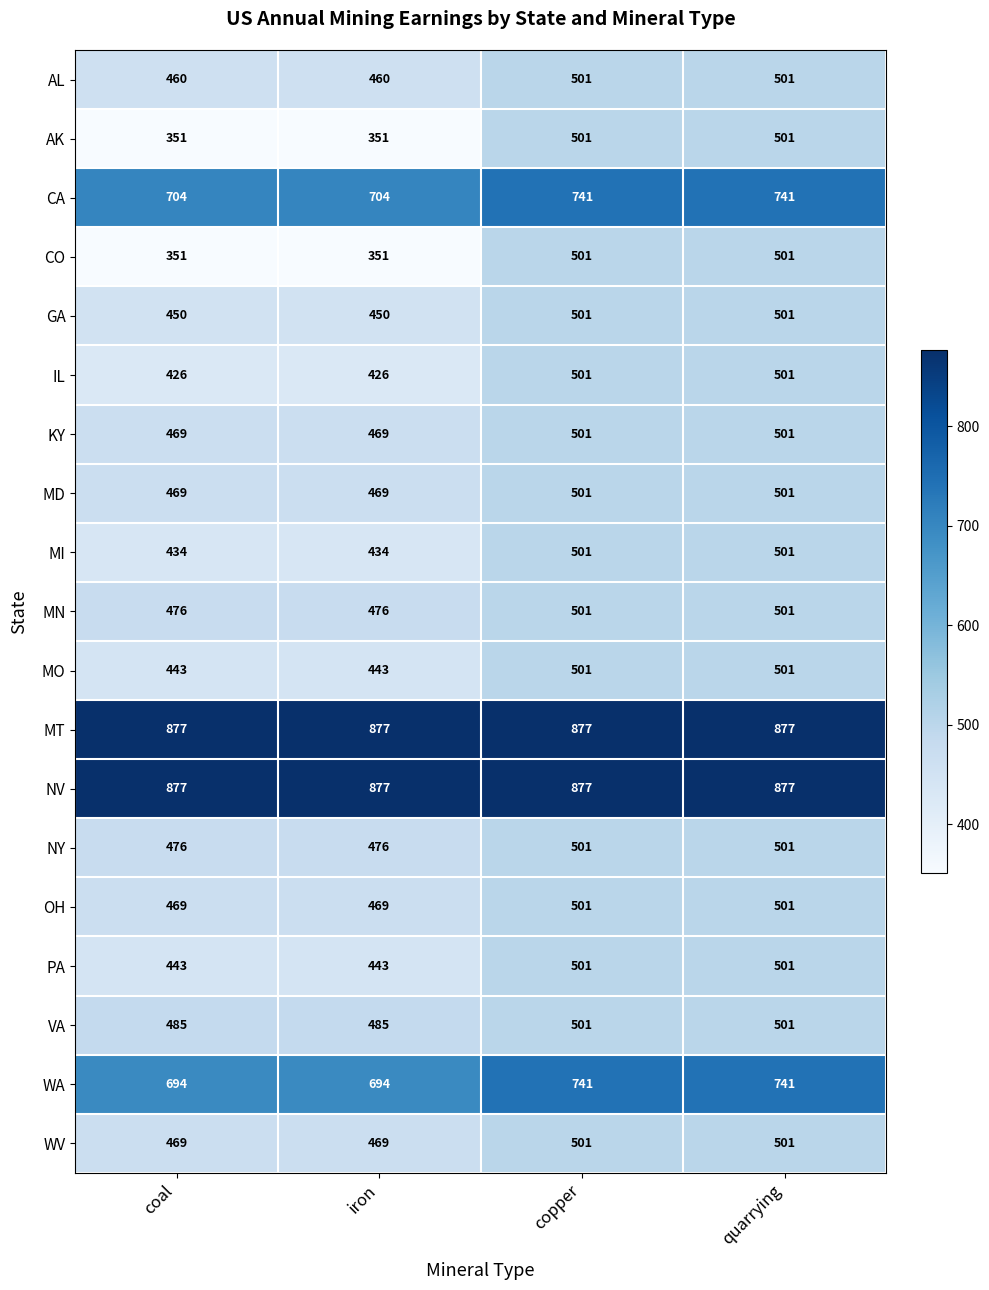

Is the value of WV at iron greater than the value of WA at iron?

No